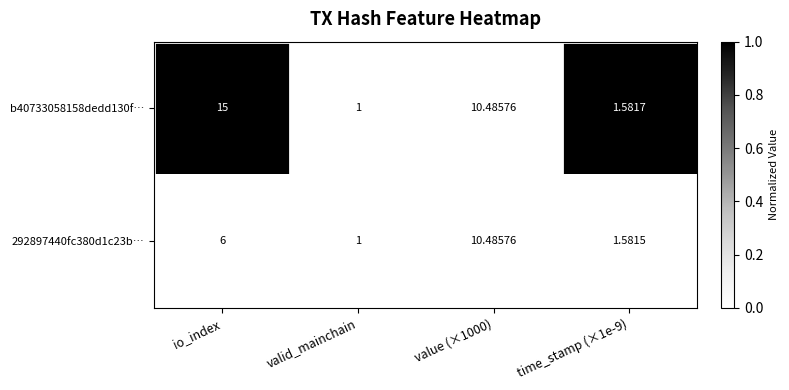

Which series has the widest spread of values?

b40733058158dedd130f…